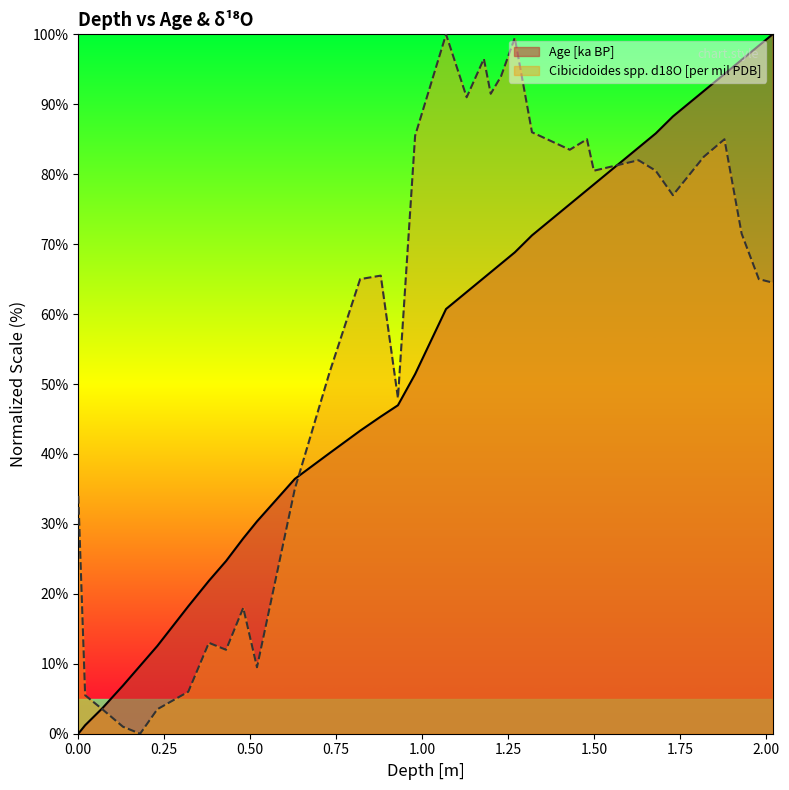

What is the maximum value for Age [ka BP]?

100.0